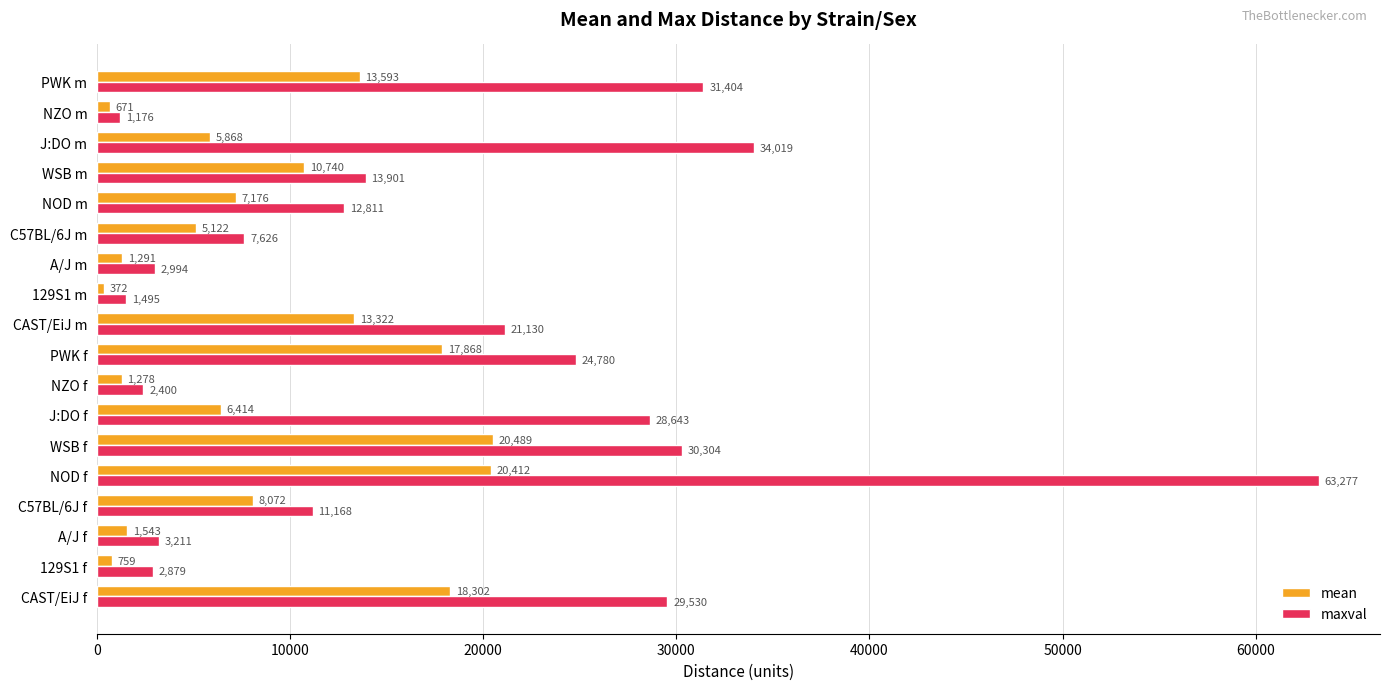

The value of mean at NOD m is 1630.7. True or false?

False